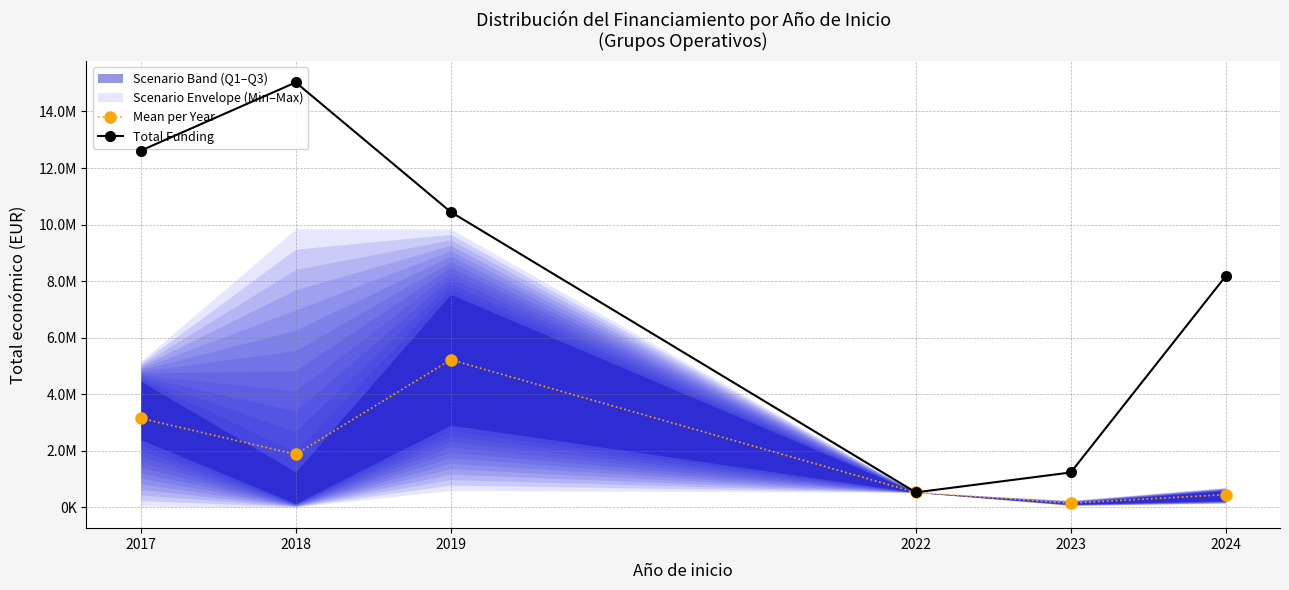

At which label is Mean per Year closest to 2689320?

2017